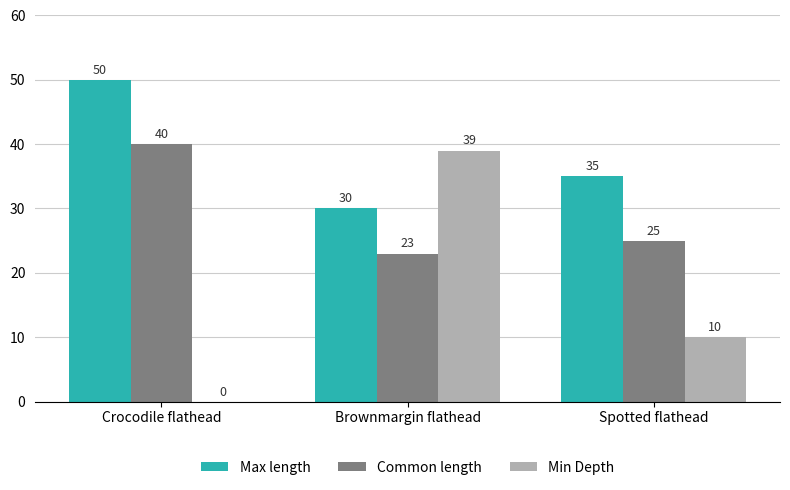

What value does the Common length series have at Brownmargin flathead?

23